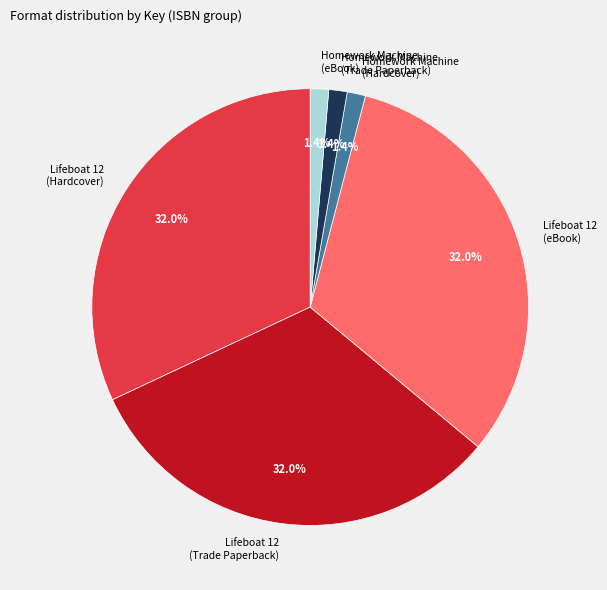

Count the number of slices in the pie.

6